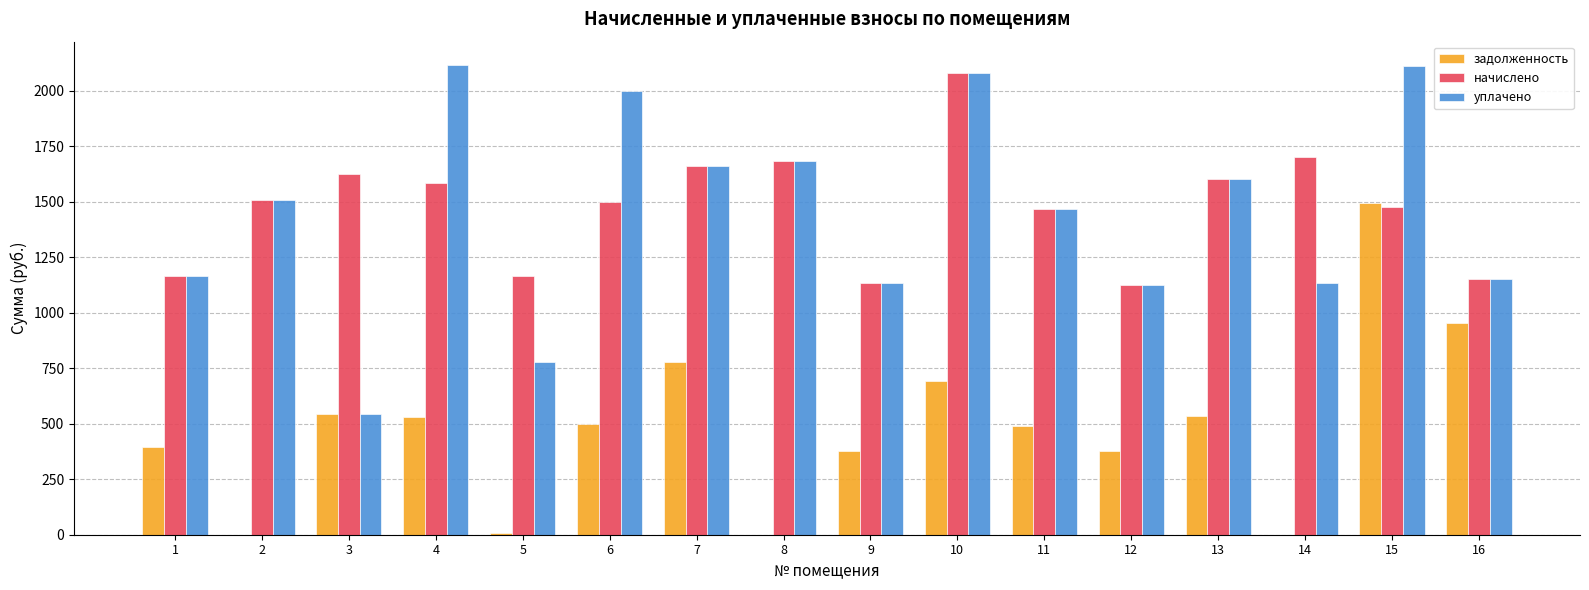

Which series changed the most between 5 and 14?

начислено